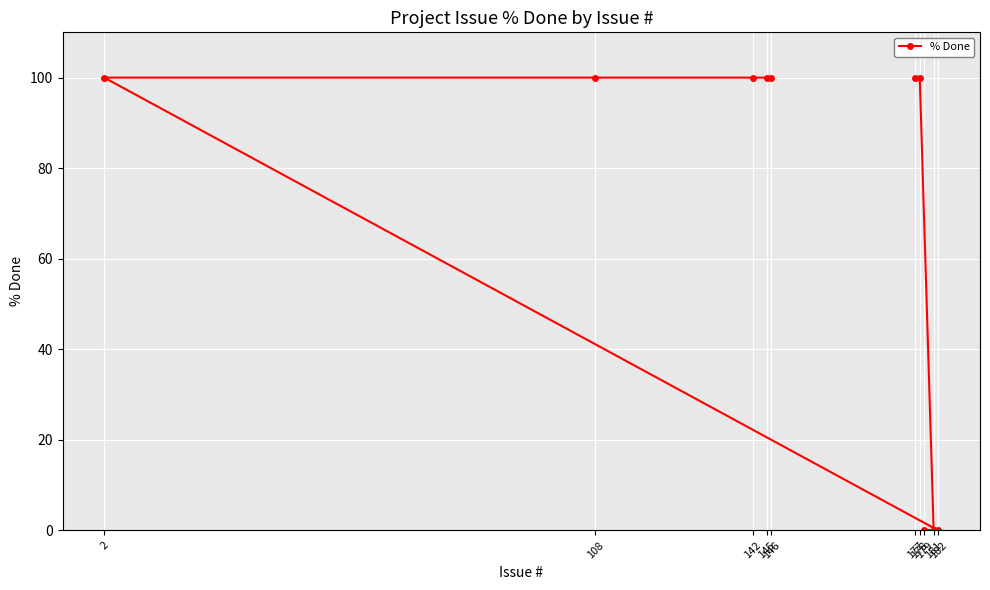

Is this an area chart (filled region under the line)?

No